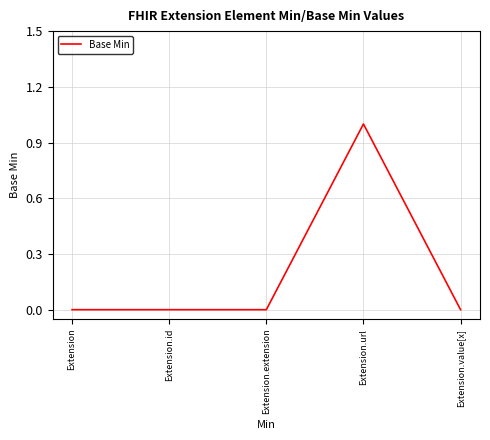

What is the change in value from Extension.extension to Extension.url?

+1